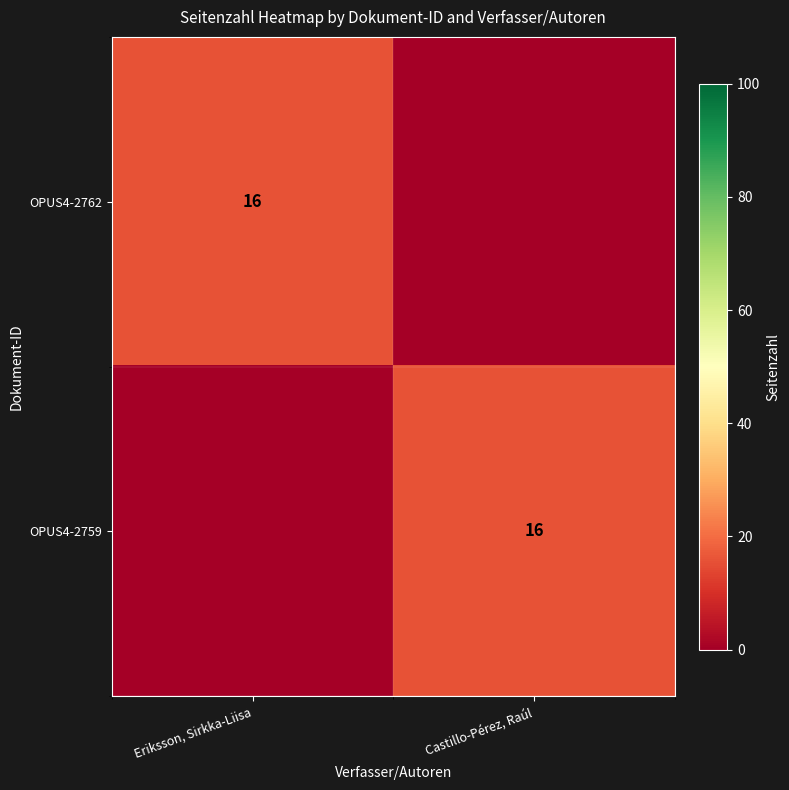

Is it true that OPUS4-2762 equals 16 at Eriksson, Sirkka-Liisa?

True